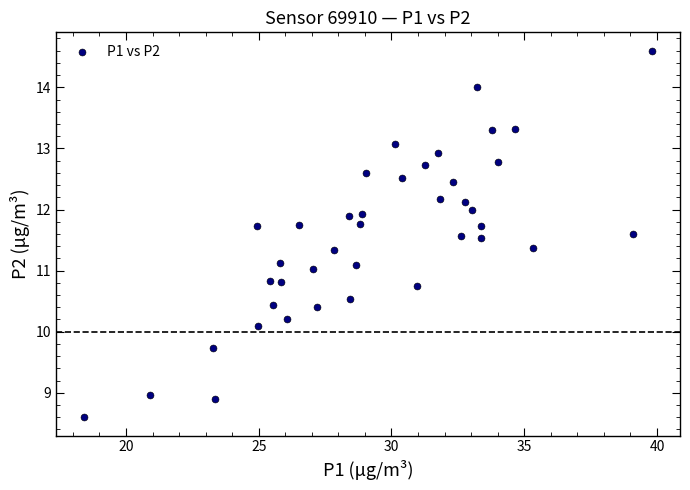

What is the range of Y values (max minus min)?

6.0